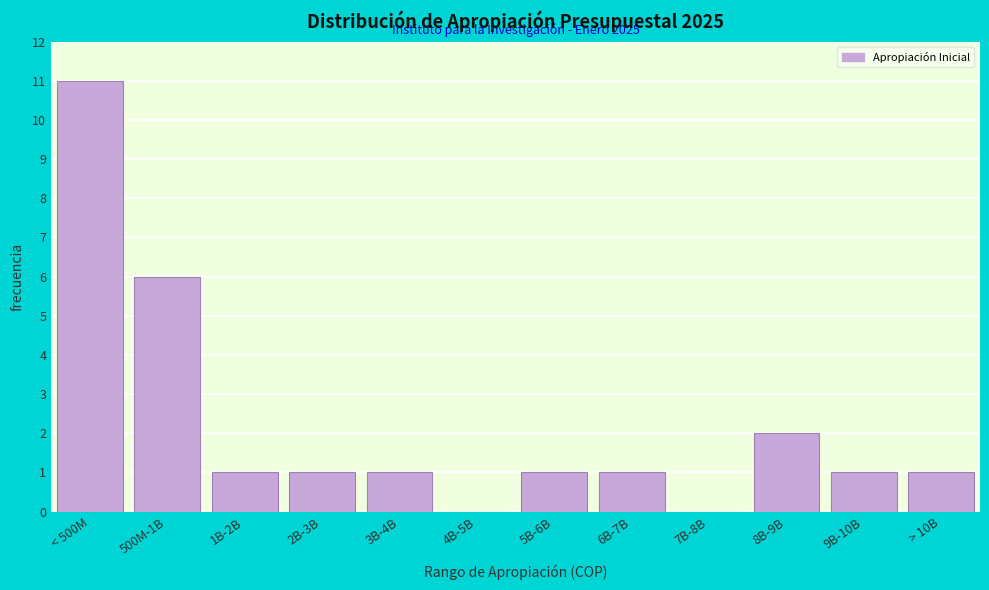

Reading left to right, what are all the values shown in this chart?

< 500M=11	500M-1B=6	1B-2B=1	2B-3B=1	3B-4B=1	4B-5B=0	5B-6B=1	6B-7B=1	7B-8B=0	8B-9B=2	9B-10B=1	> 10B=1